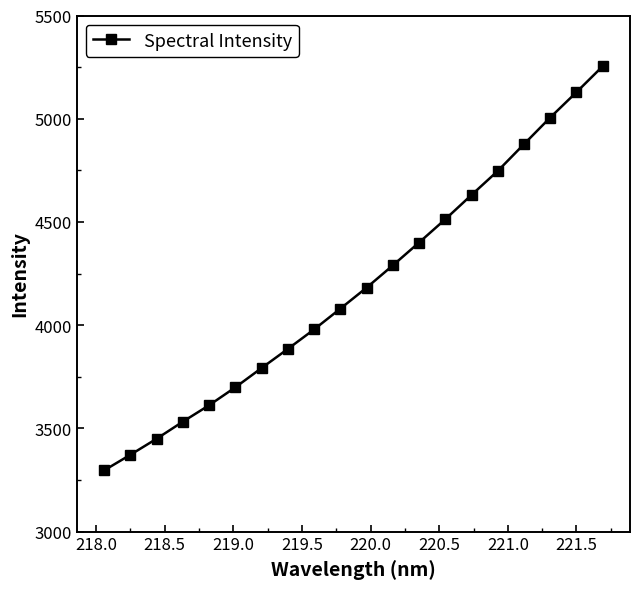

What is the difference between the maximum and second lowest values?

1881.1